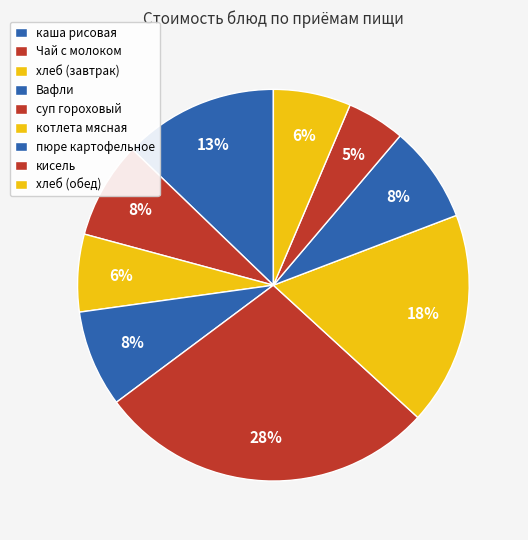

Is кисель the majority of the pie?

No